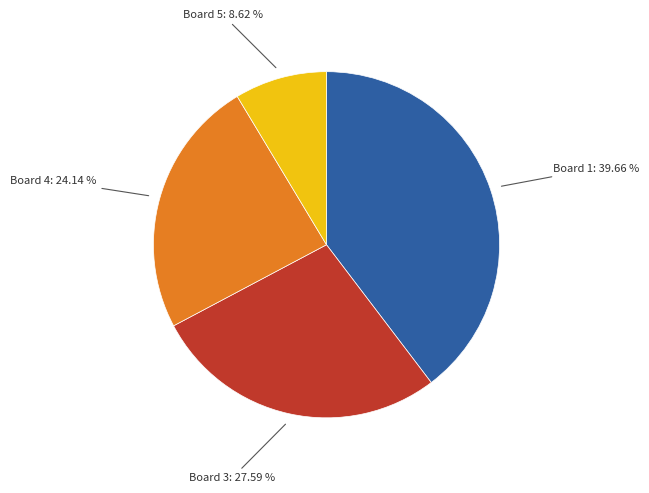

Is there any slice that represents more than half of the pie?

No